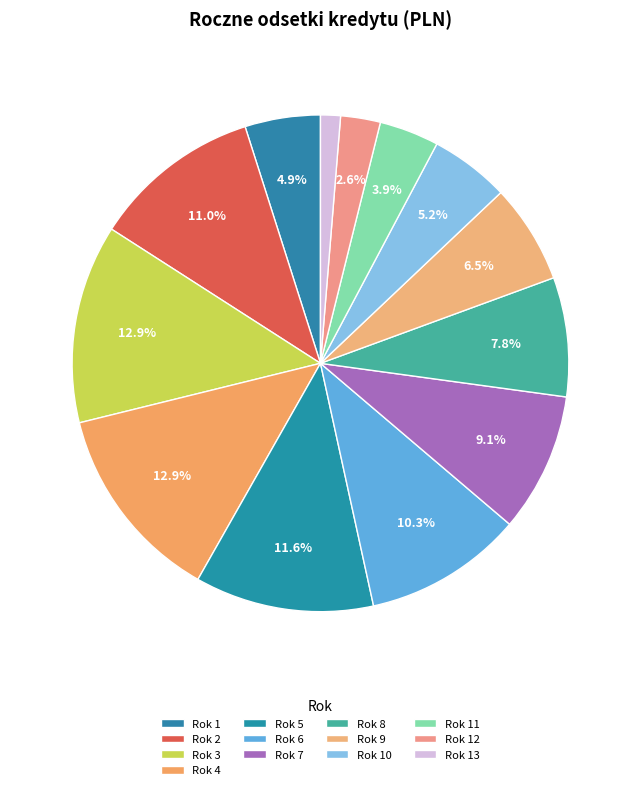

To the nearest percent, what is the combined percentage of Rok 4 and Rok 11?

17%